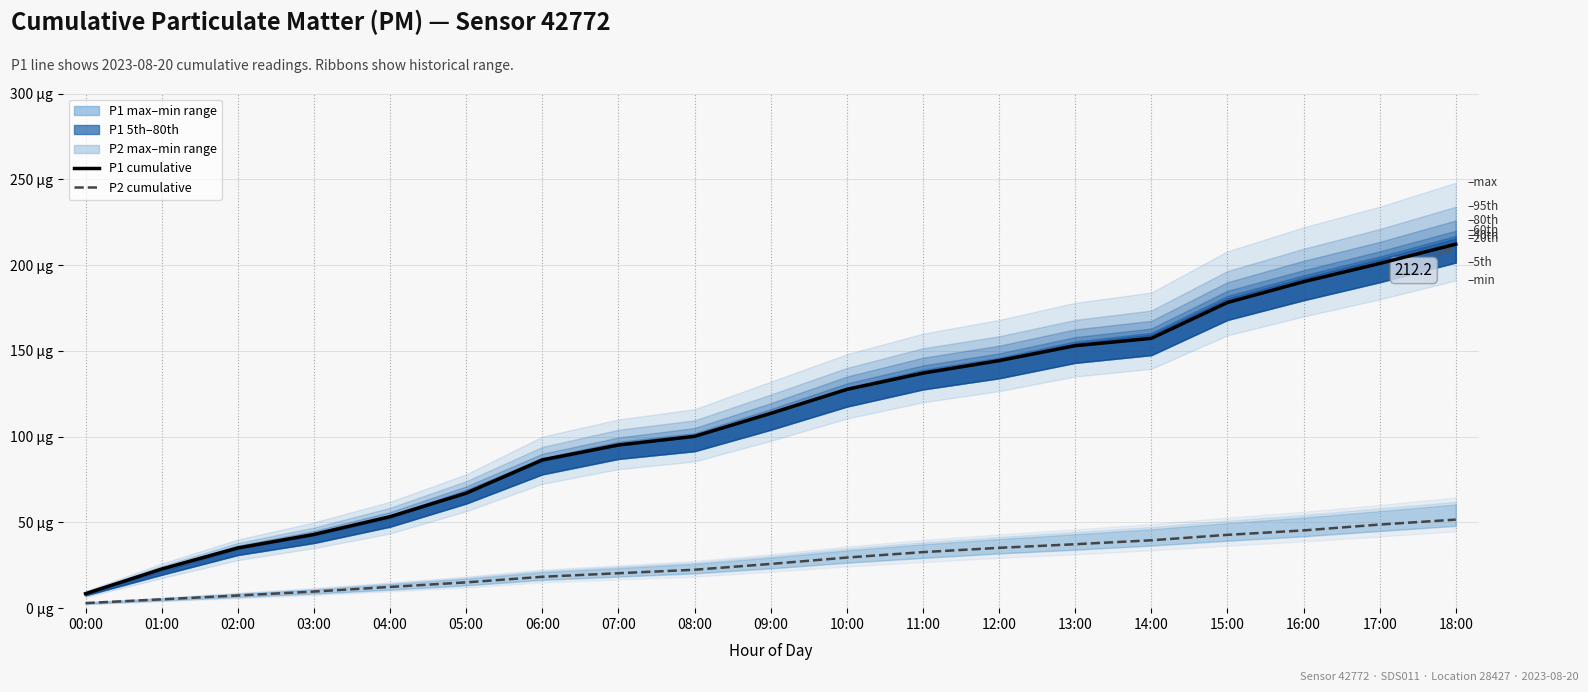

True or false: P1 cumulative (2023-08-20) and P2 cumulative (2023-08-20) intersect in this chart.

False